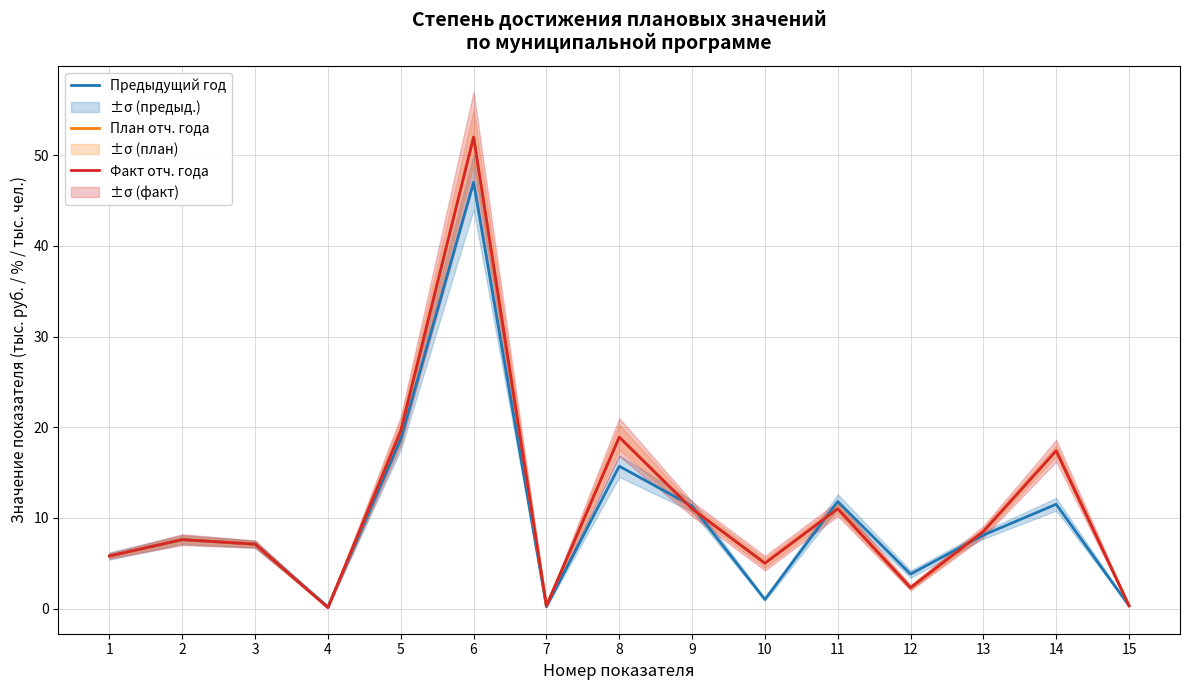

List the labels in order of План отч. года value, largest first.

6, 5, 8, 14, 9, 11, 13, 2, 3, 1, 10, 12, 15, 7, 4